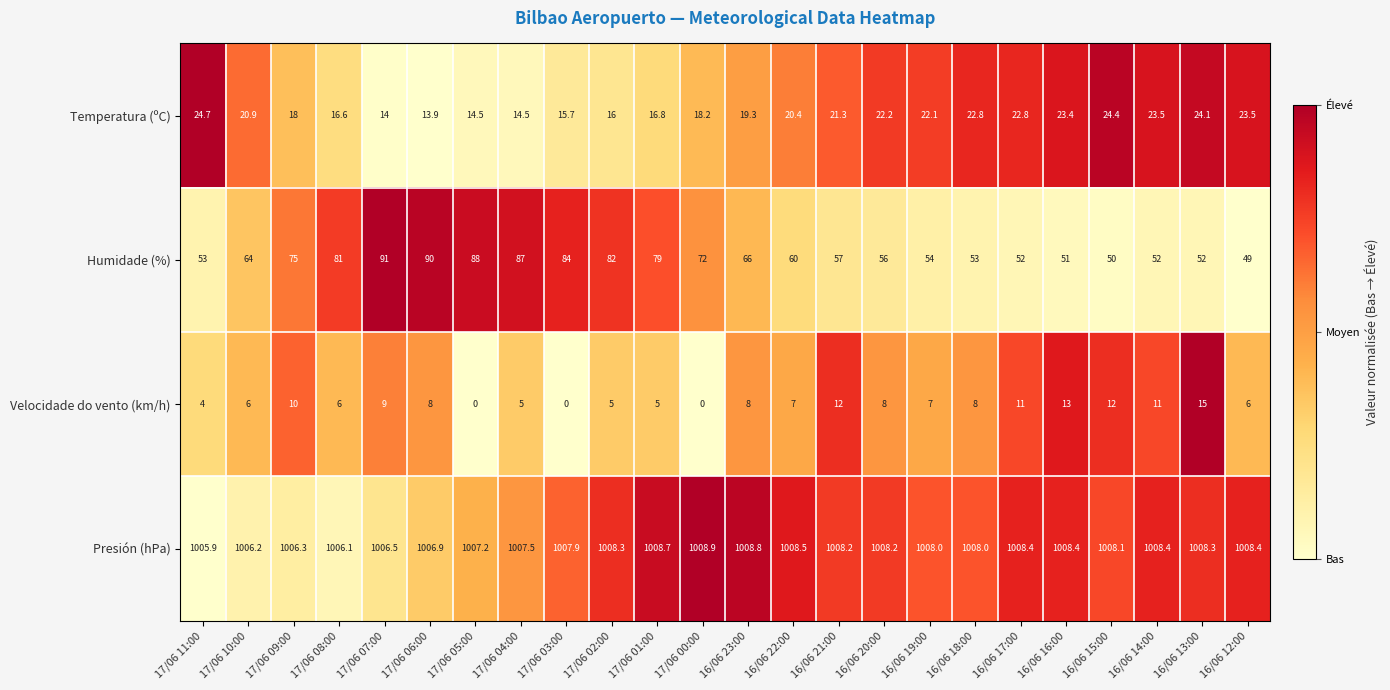

At how many categories does at least one series exceed 0?

24